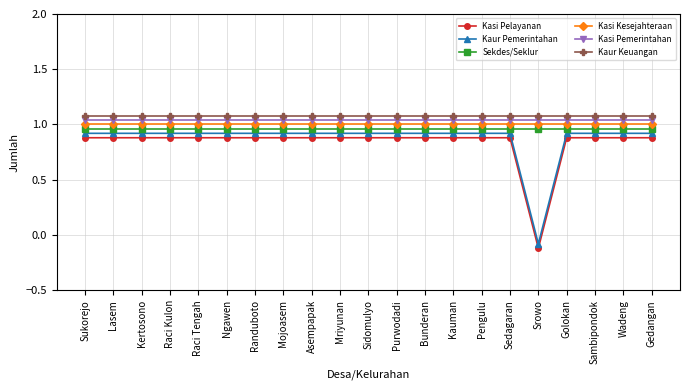

The Sekdes/Seklur series shows 0.4 at Mojoasem. True or false?

False